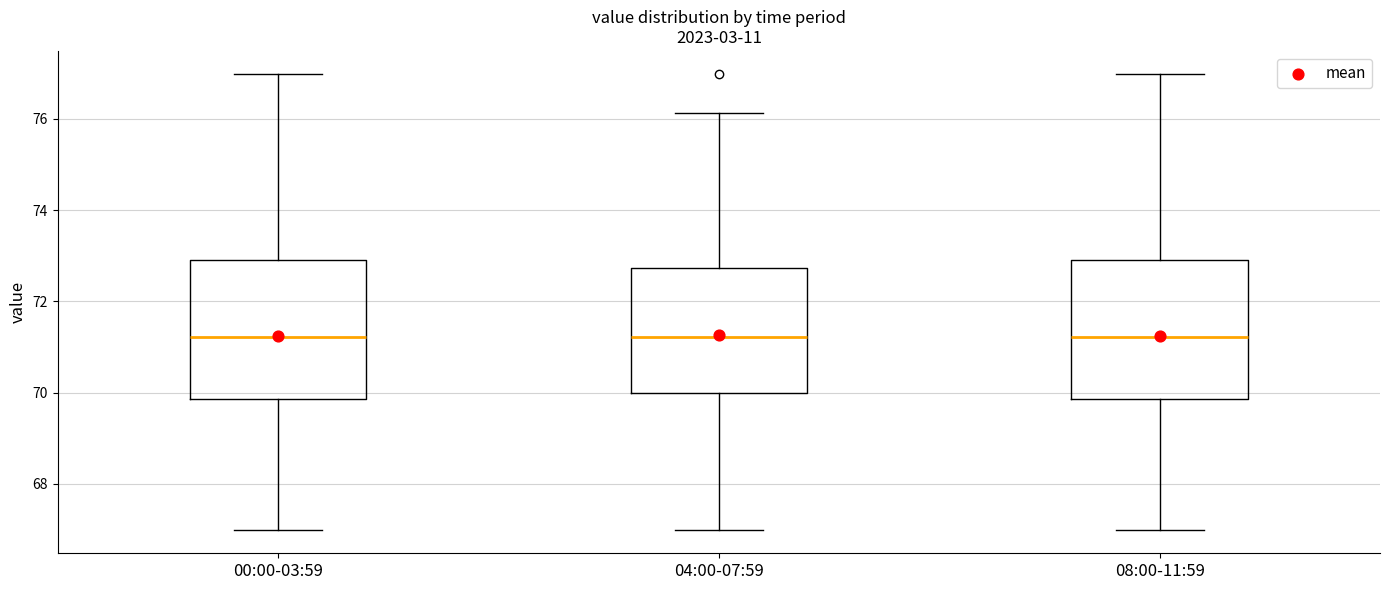

Reading left to right, read every box against the y-axis: the position of its median line, the range the box covers, and the ends of its whiskers. The values are not printed on the chart, so give them approximately, as read against the axis.

00:00-03:59: median 71.2, box 69.8 to 73.0, whiskers 67.0 to 77.0
04:00-07:59: median 71.2, box 70.0 to 72.8, whiskers 67.0 to 76.2
08:00-11:59: median 71.2, box 69.8 to 73.0, whiskers 67.0 to 77.0